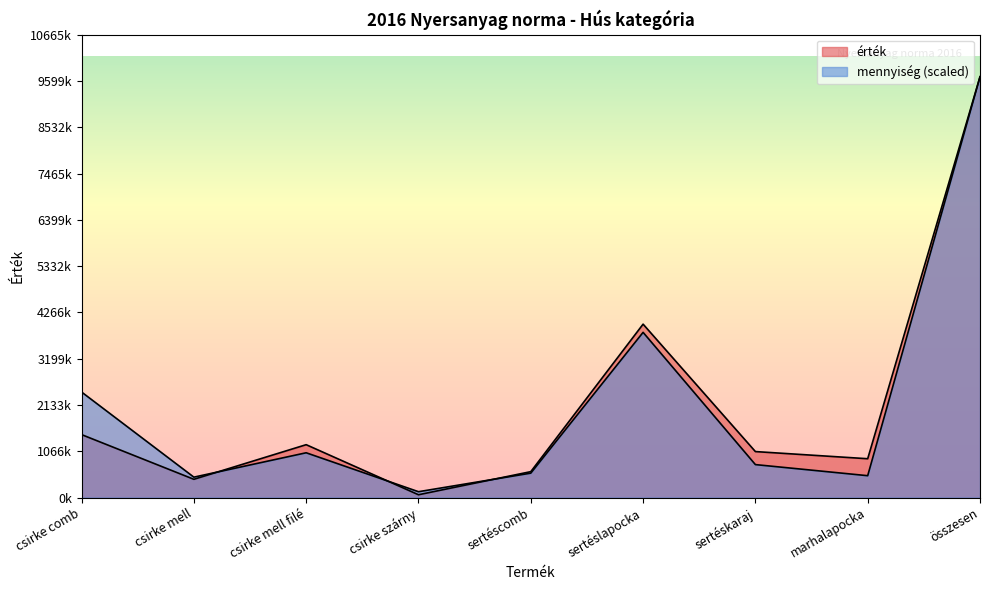

Between csirke comb and csirke mell, which series saw the biggest shift?

mennyiség